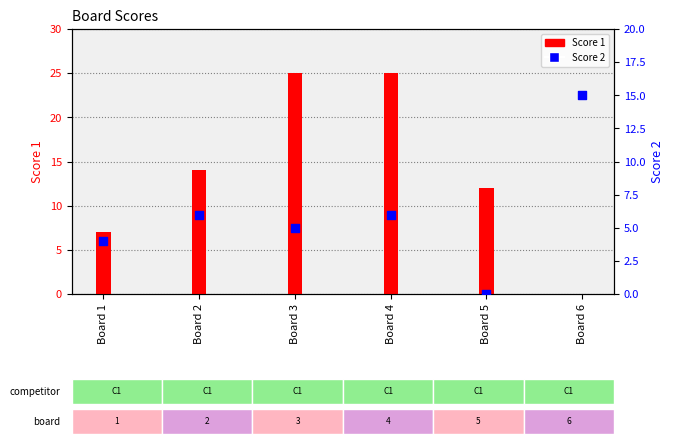

Which series contains the lowest Y value?

Score 1